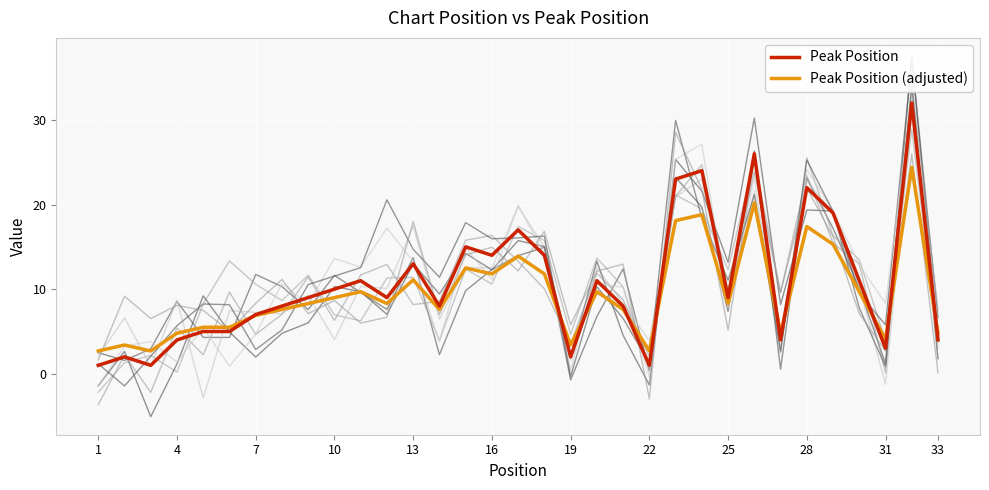

Count the number of data series in this chart.

2